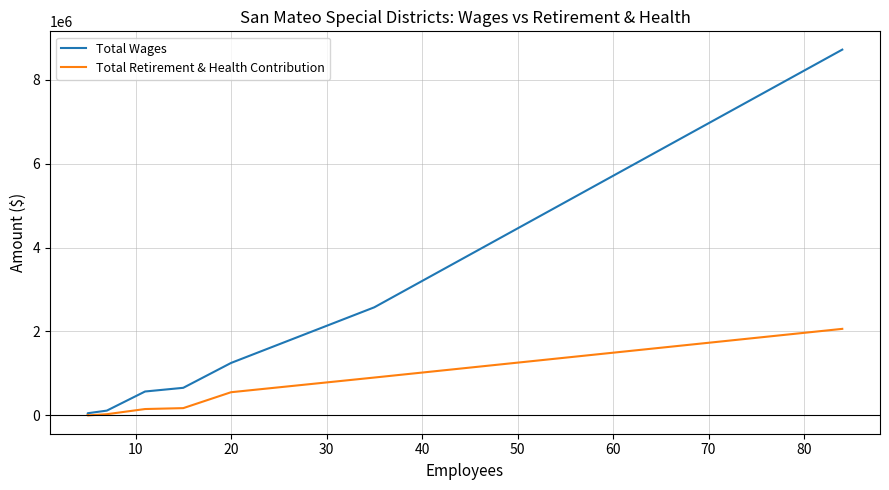

Does the chart have visible grid lines?

Yes